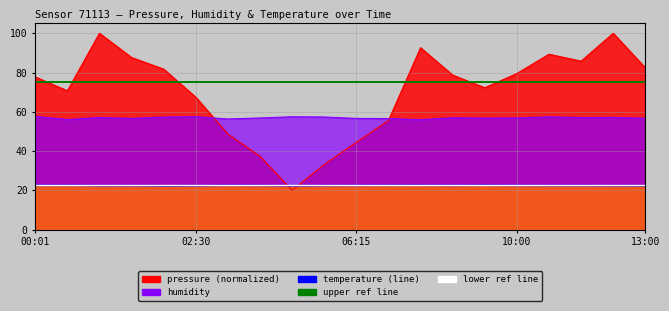

Which category has the lowest value in the upper ref series?

00:01